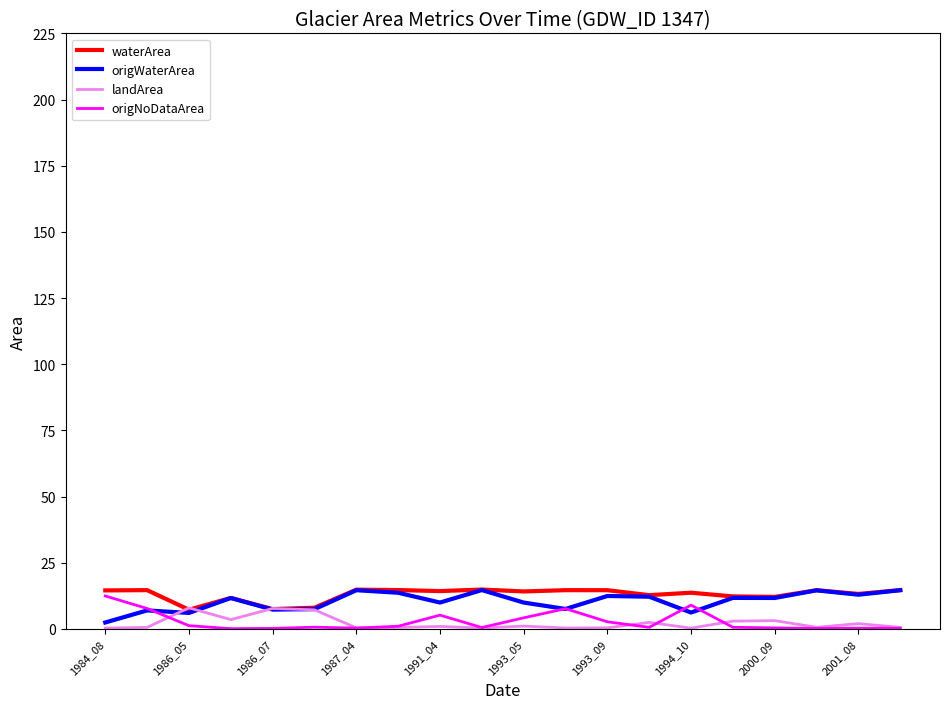

What is the greatest value displayed?

14.9